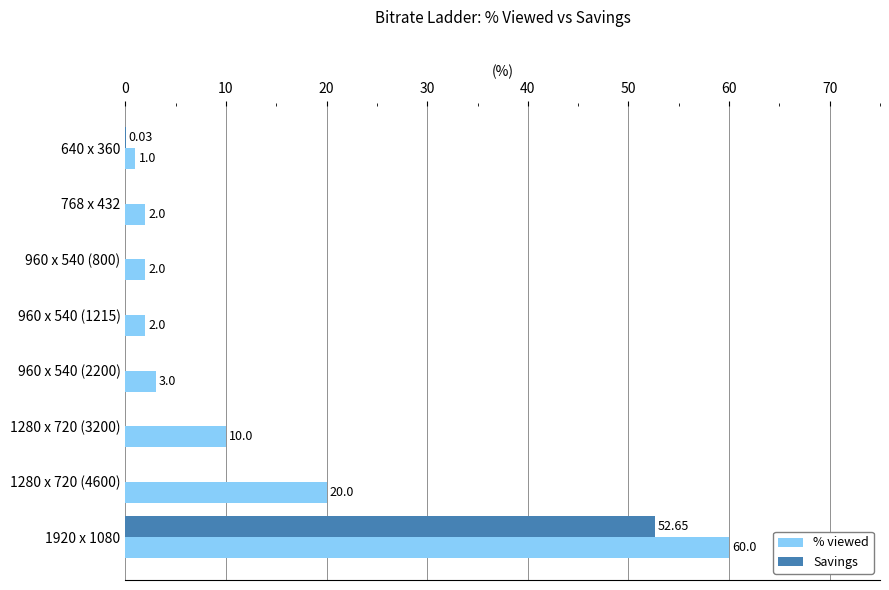

What are all the series names shown in the legend?

% viewed, Savings